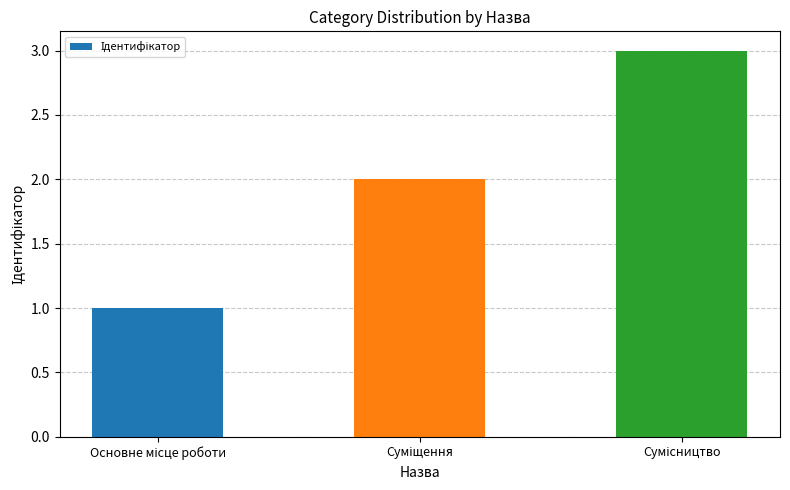

What is the greatest value displayed?

3